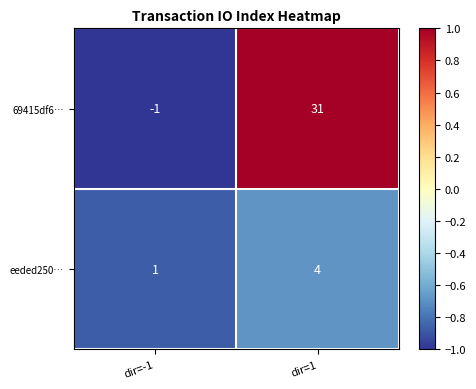

List the series in order of their peak value, lowest first.

eeded250…, 69415df6…